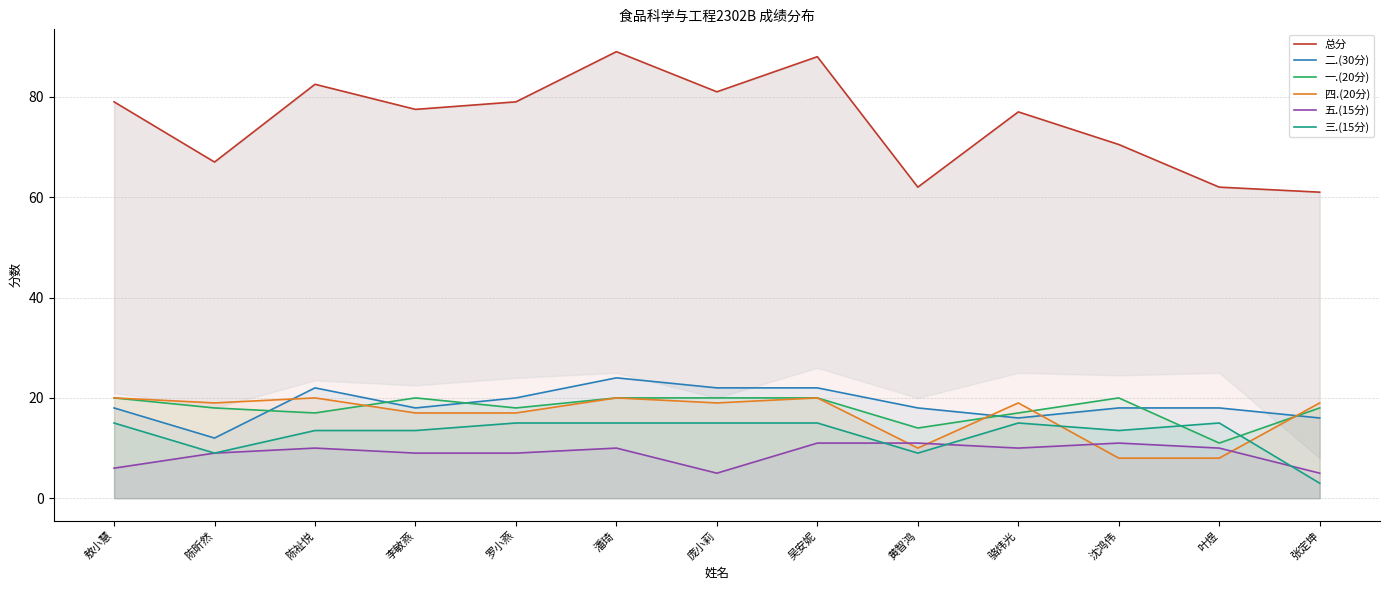

Read the 一.(20分) value at 罗小燕.

18.0